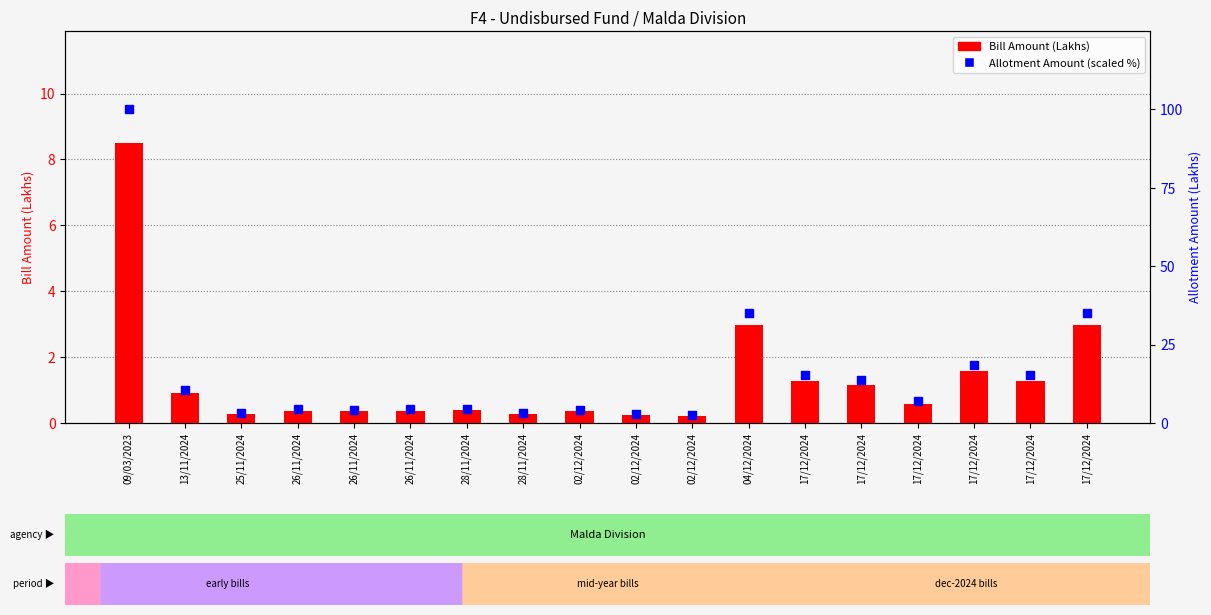

Which series reaches the maximum Y coordinate?

Allotment Amount (scaled)